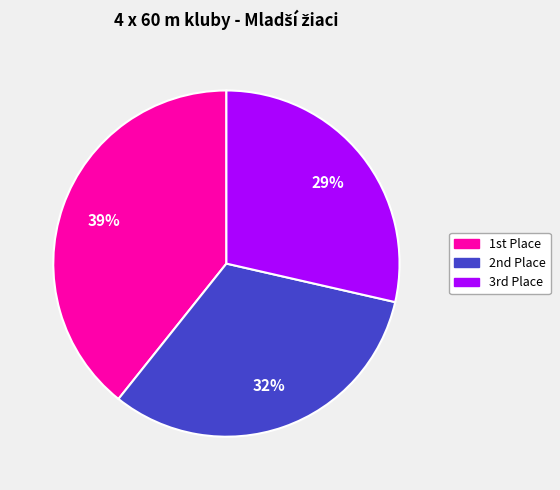

What is the smallest slice in the pie chart?

3rd Place